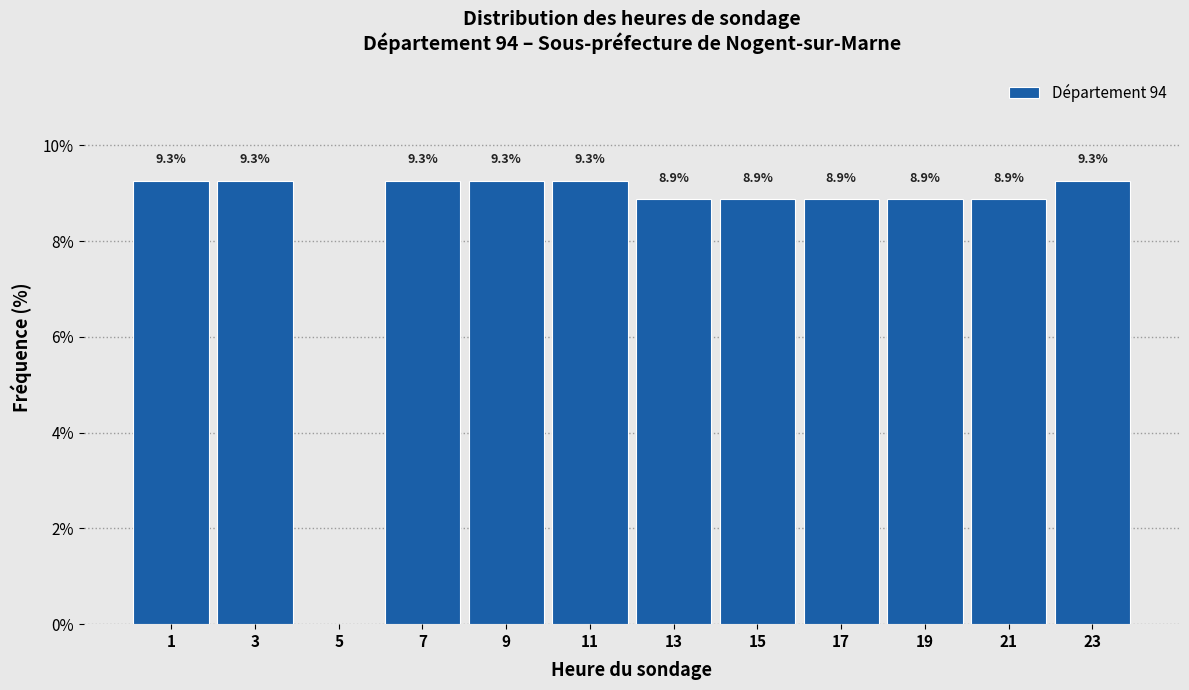

Reading right to left, extract all data points from this chart.

23=9.3	21=8.9	19=8.9	17=8.9	15=8.9	13=8.9	11=9.3	9=9.3	7=9.3	5=0.0	3=9.3	1=9.3